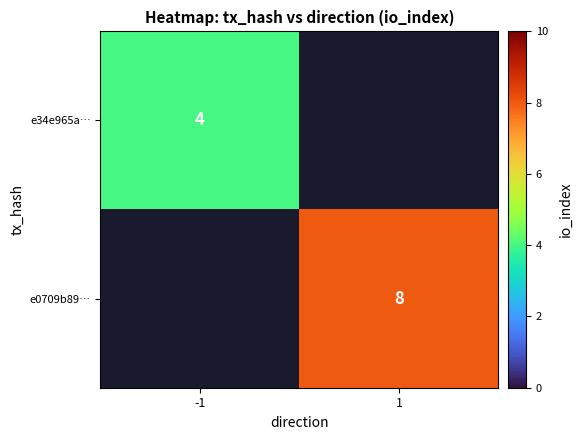

Is it true that e34e965a… equals 4 at -1?

True